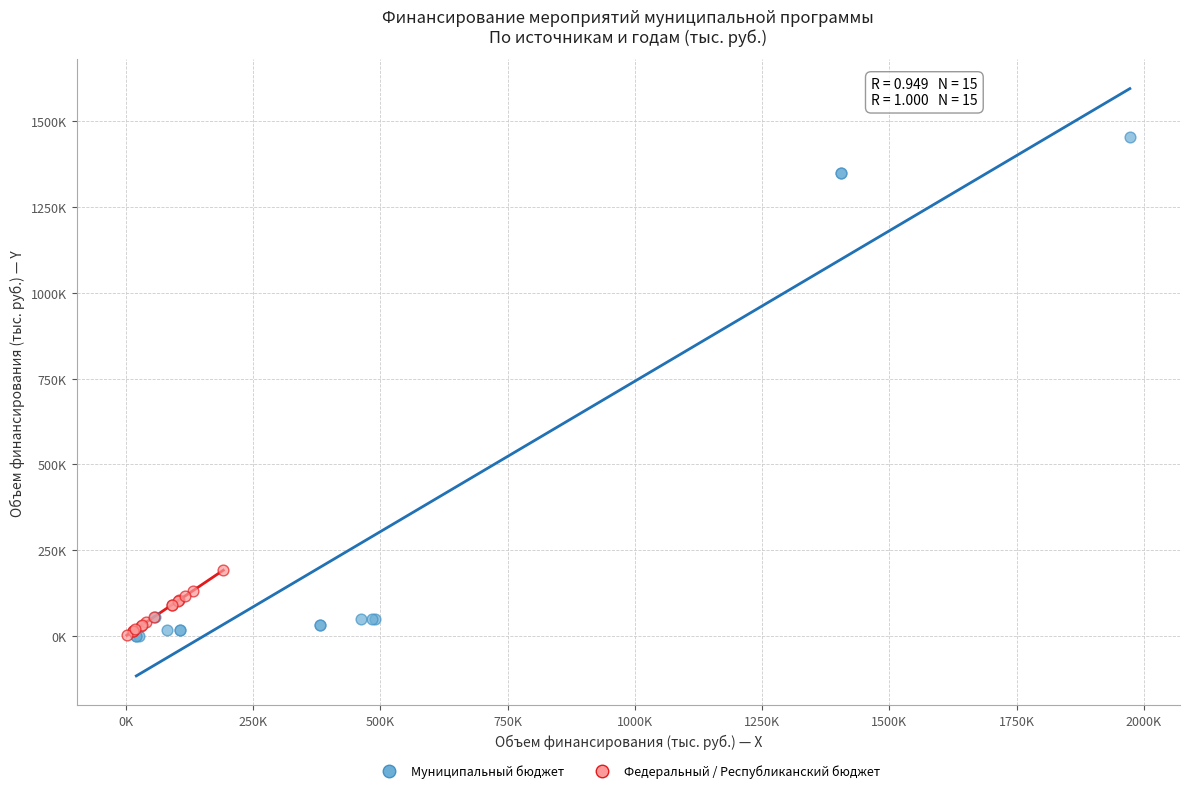

Which series reaches the maximum Y coordinate?

Муниципальный бюджет